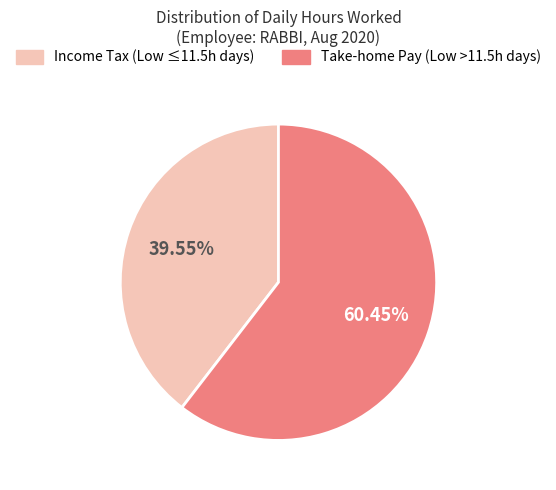

Does any single category account for the majority?

Yes